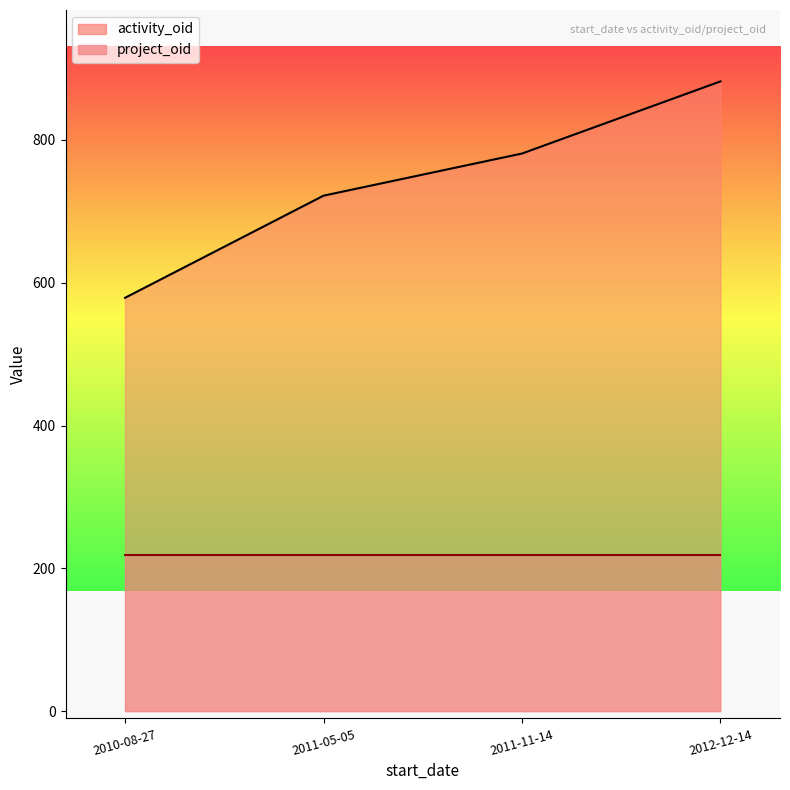

Reading left to right, extract all data points from this chart.

2010-08-27=579	2011-05-05=722	2011-11-14=781	2012-12-14=882